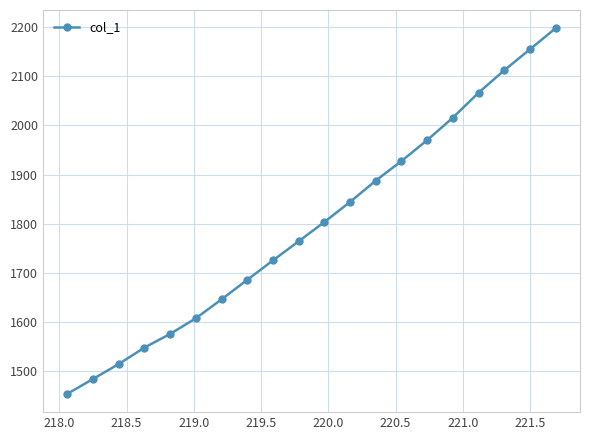

What is the average value?

1799.2